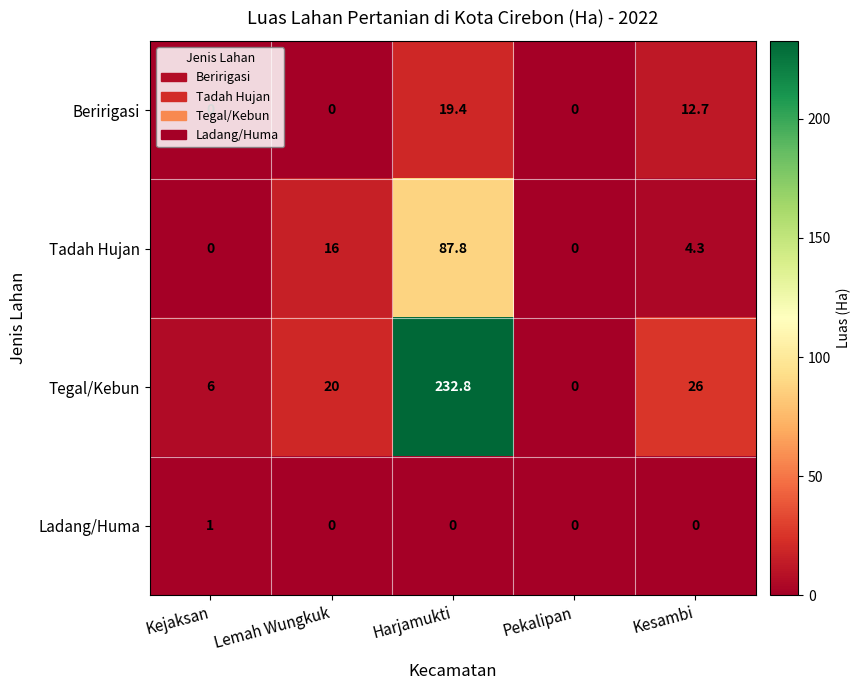

What is the total value across all series at Kesambi?

43.0